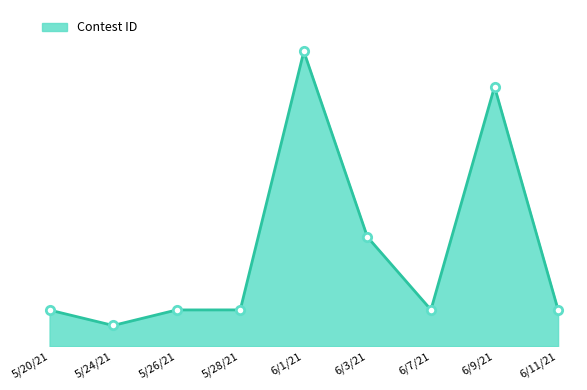

Is this an area chart (filled region under the line)?

Yes